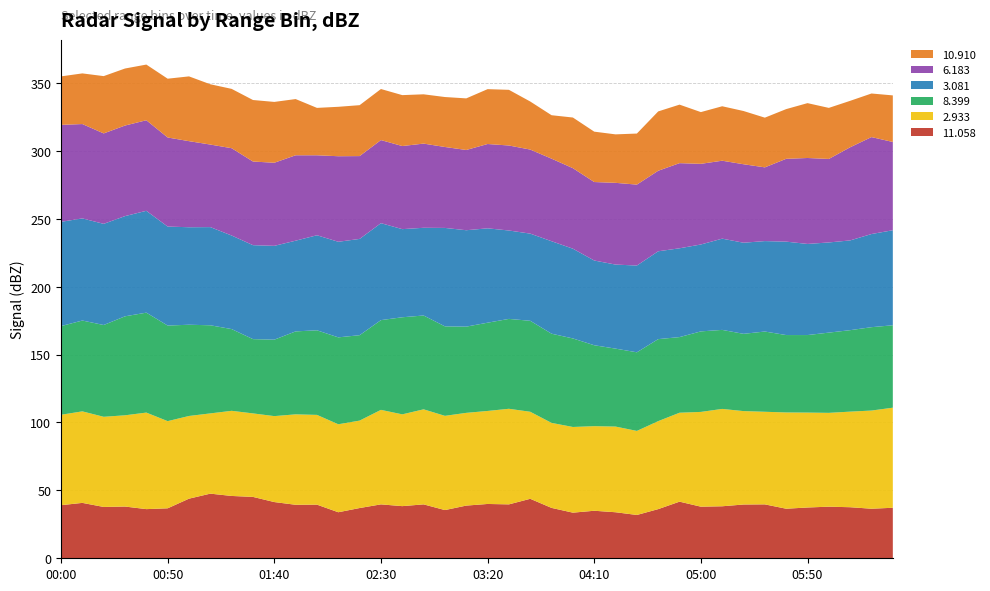

Reading left to right, list all the values displayed in this chart.

11.058: 39.1	40.8	37.8	38.1	36.2	36.8	43.9	47.6	45.9	45.2	41.4	39.4	39.5	33.9	37.0	39.7	38.4	39.7	35.5	38.8	40.0	39.7	43.8	37.1	33.6	35.0	33.9	31.9	36.2	41.7	38.0	38.3	39.6	39.7	36.5	37.4	38.0	37.6	36.5	37.2
2.933: 66.6	67.4	66.4	67.2	71.1	64.2	60.9	59.1	62.7	61.5	63.3	66.6	66.1	64.8	64.4	69.6	67.6	70.0	69.4	68.3	68.5	70.4	64.1	62.6	63.1	62.3	63.1	61.9	64.8	65.5	69.8	71.7	68.8	68.2	70.9	69.9	69.1	70.4	72.3	73.7
8.399: 65.3	66.9	67.6	72.9	73.6	70.4	67.2	64.9	60.2	54.7	56.3	61.1	62.3	64.0	62.9	66.1	71.5	69.1	65.9	63.5	65.0	66.2	67.0	65.7	65.2	59.6	57.4	57.9	60.4	55.7	59.3	58.2	56.9	59.1	57.0	57.1	59.1	60.0	61.4	60.7
3.081: 76.8	75.2	74.5	73.8	75.0	72.9	71.8	72.3	68.9	69.2	69.1	66.8	70.0	70.4	70.9	71.4	64.9	64.6	72.5	71.0	69.5	65.1	64.2	68.1	66.1	62.4	61.9	63.9	64.7	65.4	64.0	67.2	67.1	66.6	68.8	67.1	66.4	66.1	68.6	70.0
6.183: 71.4	69.5	66.6	66.7	66.7	65.6	63.4	60.8	64.3	61.6	61.2	62.9	58.9	63.0	61.0	61.2	61.2	62.0	59.6	59.1	62.1	62.6	61.9	60.8	59.3	57.8	60.2	59.6	59.3	62.7	59.4	57.4	57.8	54.3	61.0	63.3	61.5	68.6	71.4	65.0
10.910: 35.7	37.3	42.2	42.0	41.0	43.3	47.7	44.4	43.7	45.3	44.8	41.4	34.9	36.4	37.5	37.6	37.5	36.3	36.8	38.0	40.4	41.0	35.4	32.0	37.3	37.1	35.7	37.6	43.7	43.1	38.1	40.1	39.2	36.6	36.6	40.4	37.6	34.2	32.1	34.3